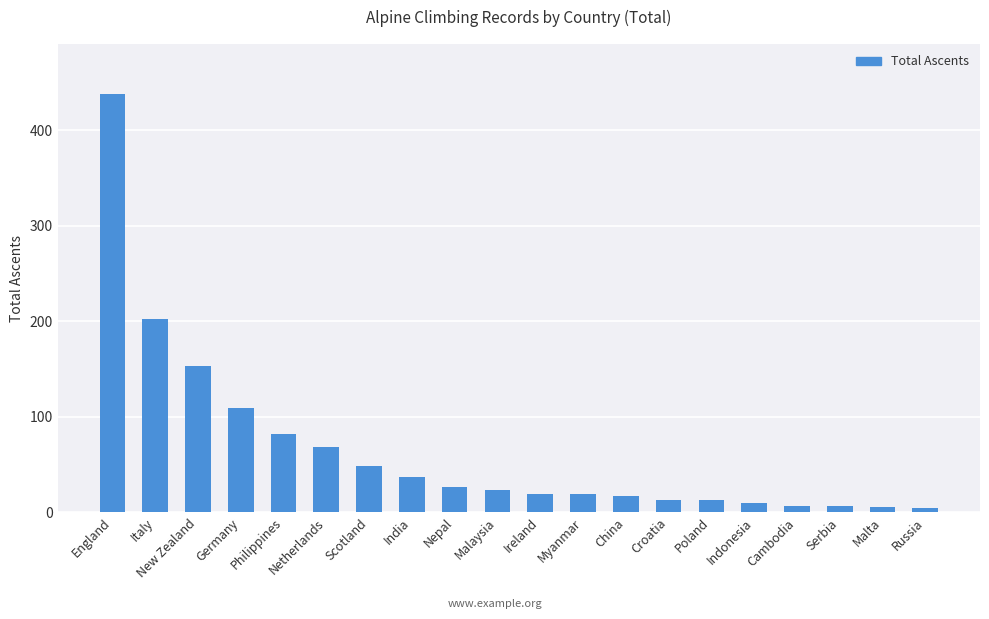

What is the sum of all values?

1303